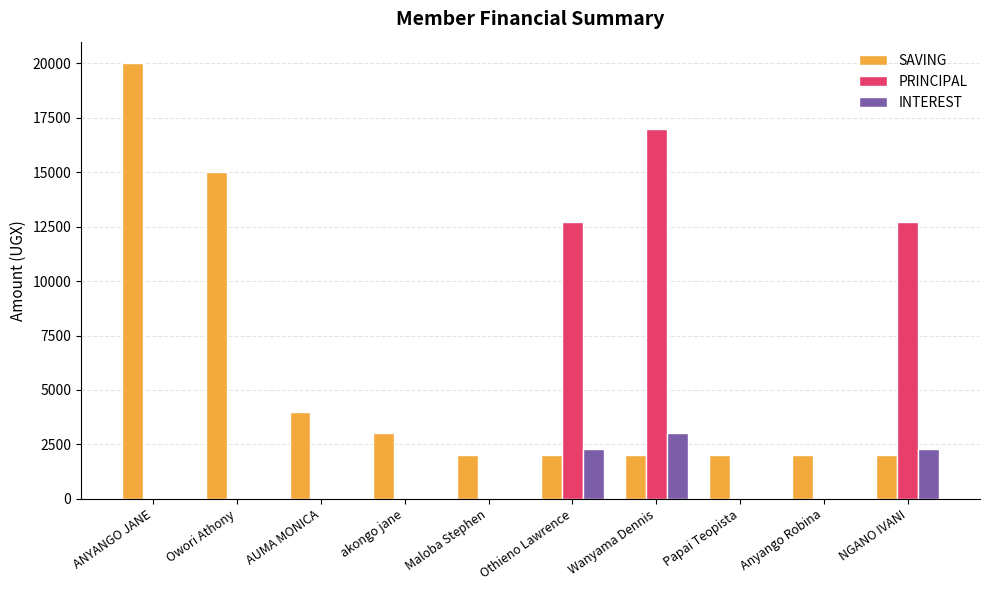

At which category is the sum across all series the highest?

Wanyama Dennis